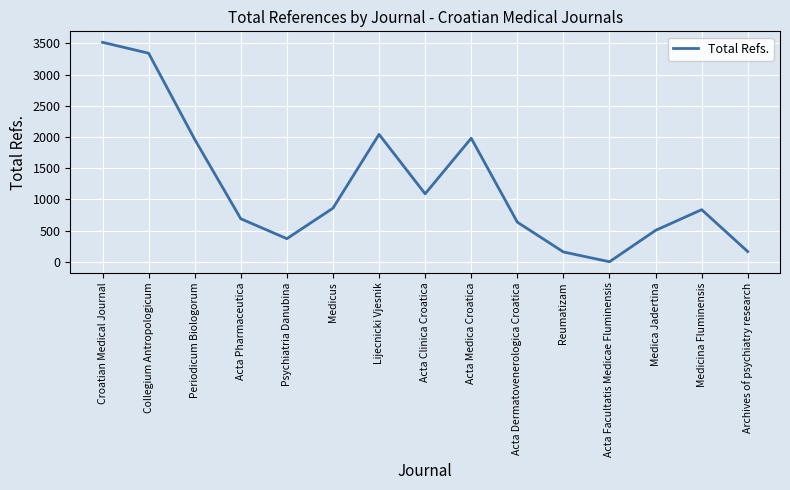

Between Croatian Medical Journal and Collegium Antropologicum, which is larger?

Croatian Medical Journal